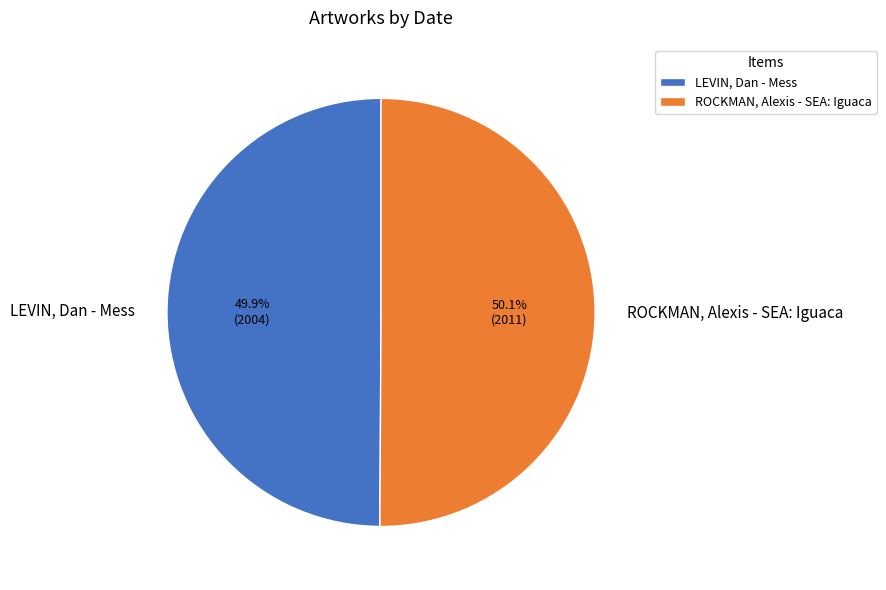

Approximately how many times larger is the value at ROCKMAN, Alexis - SEA: Iguaca compared to LEVIN, Dan - Mess?

1.0